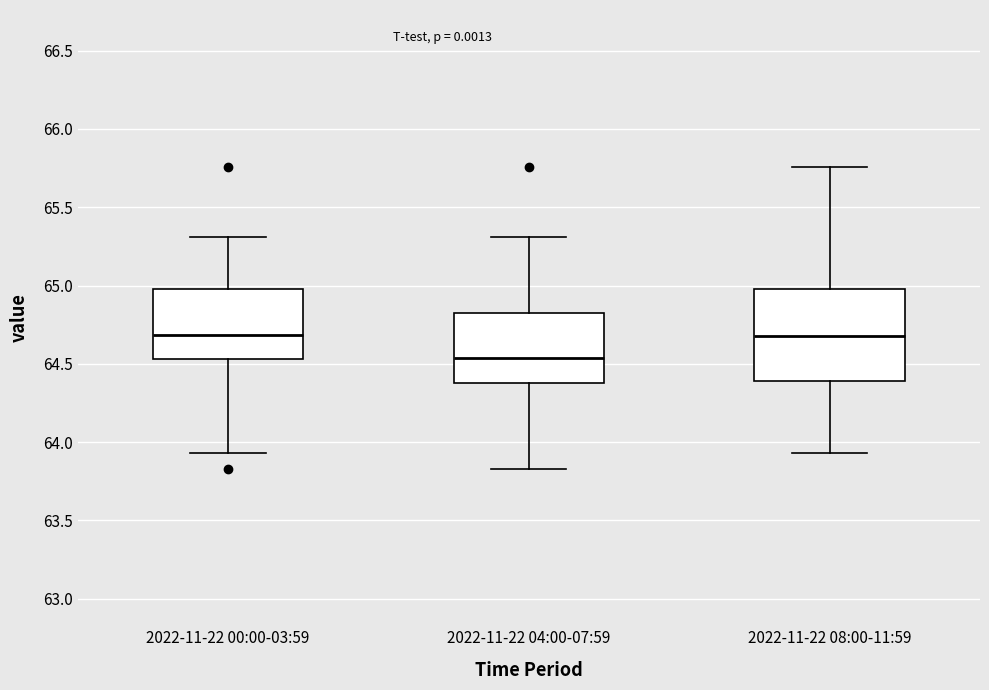

Reading left to right, read every box against the y-axis: the position of its median line, the range the box covers, and the ends of its whiskers. The values are not printed on the chart, so give them approximately, as read against the axis.

2022-11-22 00:00-03:59: median 64.70, box 64.55 to 65.00, whiskers 63.95 to 65.30
2022-11-22 04:00-07:59: median 64.55, box 64.40 to 64.85, whiskers 63.85 to 65.30
2022-11-22 08:00-11:59: median 64.70, box 64.40 to 65.00, whiskers 63.95 to 65.75